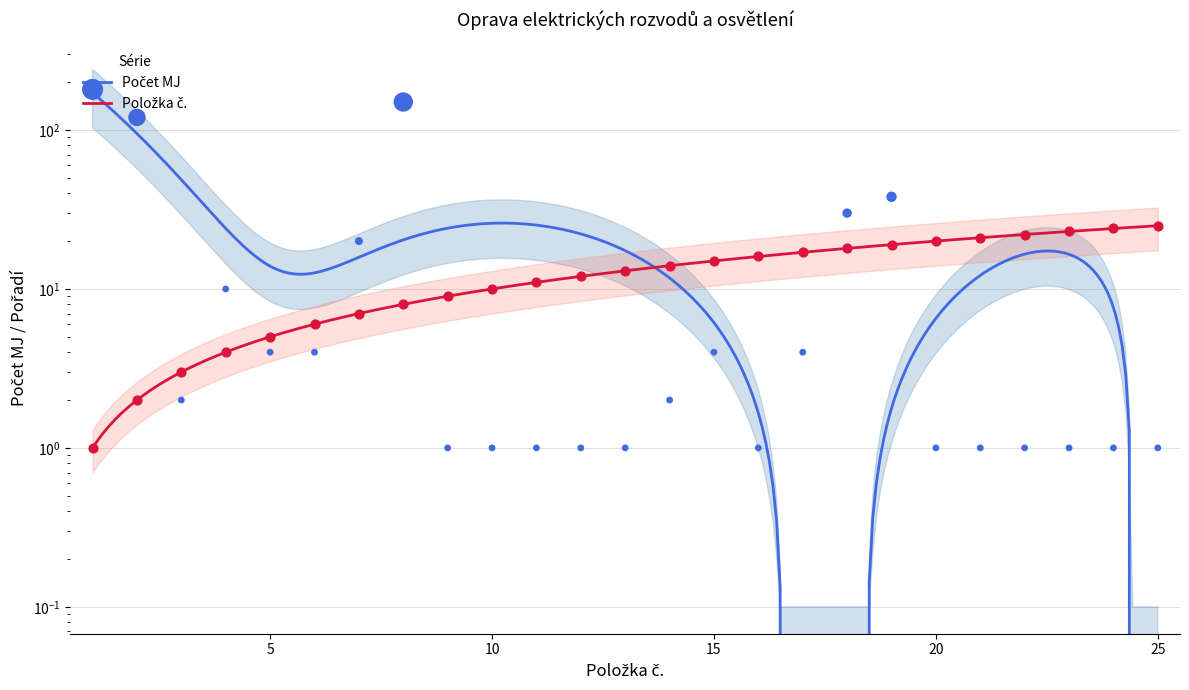

At how many categories does at least one series exceed 38?

3